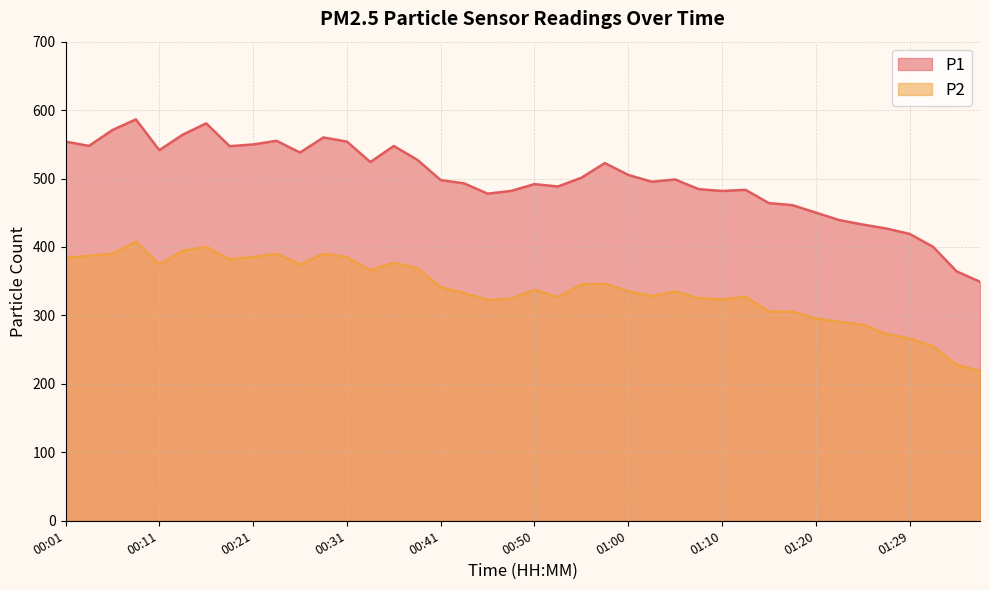

Rank the series by their maximum value, from highest to lowest.

P1, P2